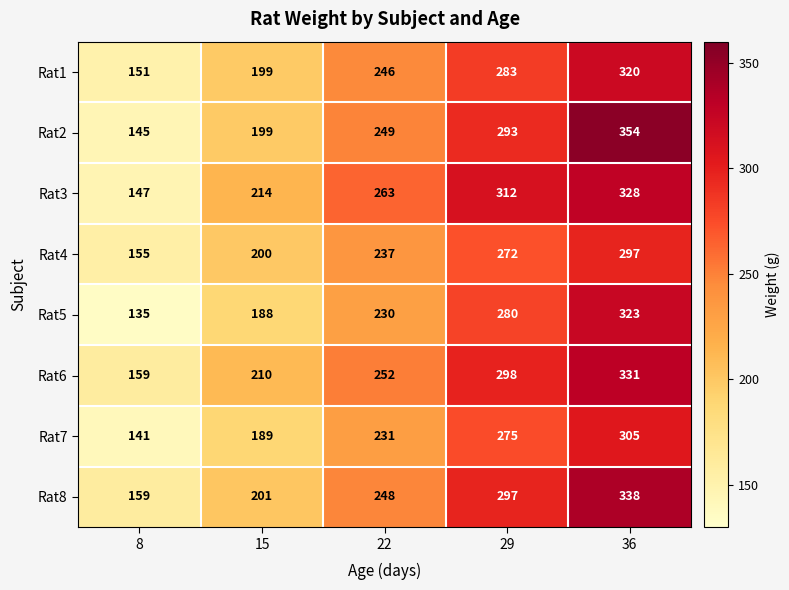

What is the difference between the maximum and minimum values in the Rat2 series?

209